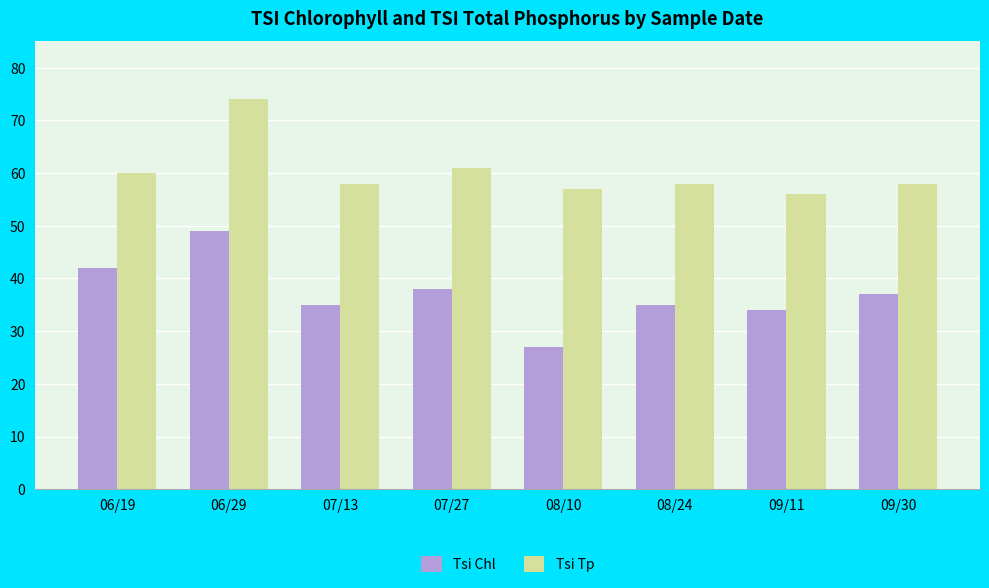

Reading left to right, transcribe all the data shown in this chart.

Tsi Chl: 42	49	35	38	27	35	34	37
Tsi Tp: 60	74	58	61	57	58	56	58